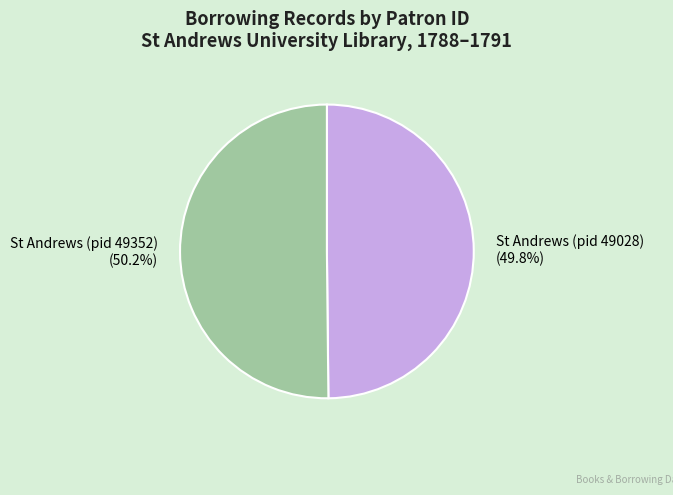

What is the total percentage of St Andrews (pid 49028) and St Andrews (pid 49352)?

100.0%